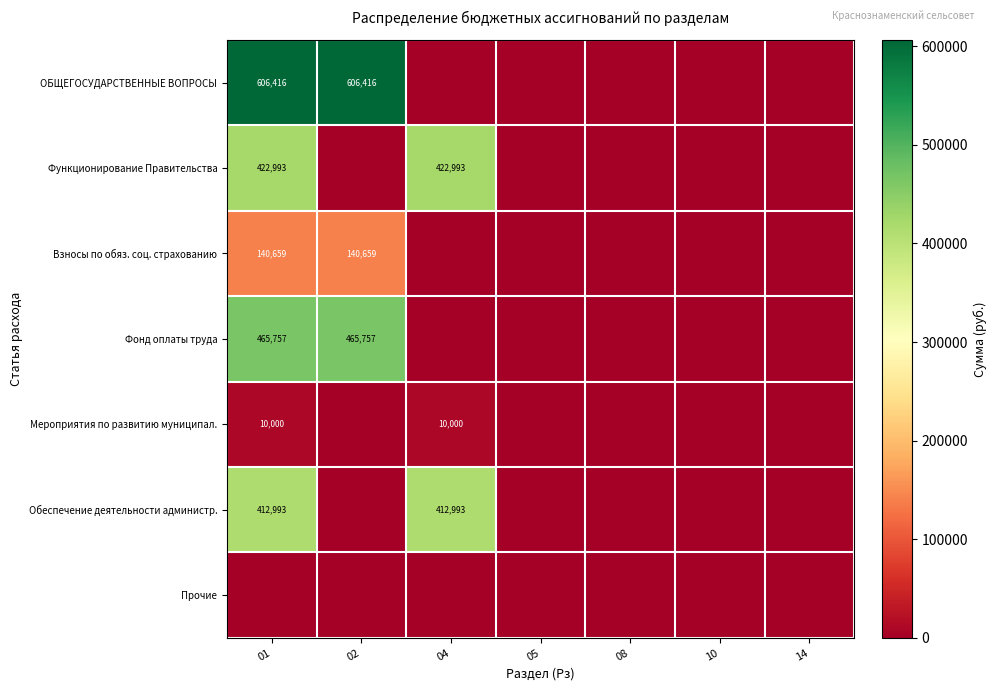

Is it true that Обеспечение деятельности администр. equals 621932 at 04?

False